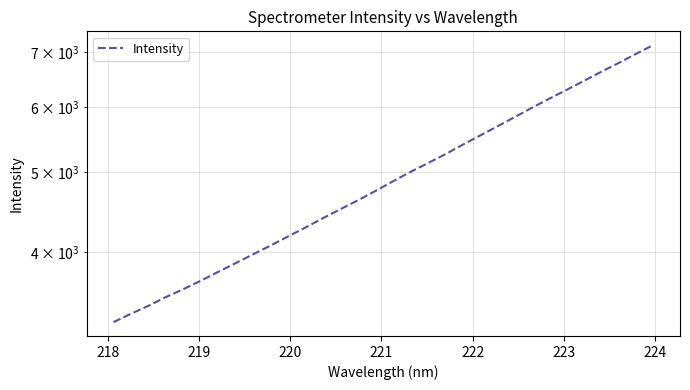

How many categories are shown in the chart?

32